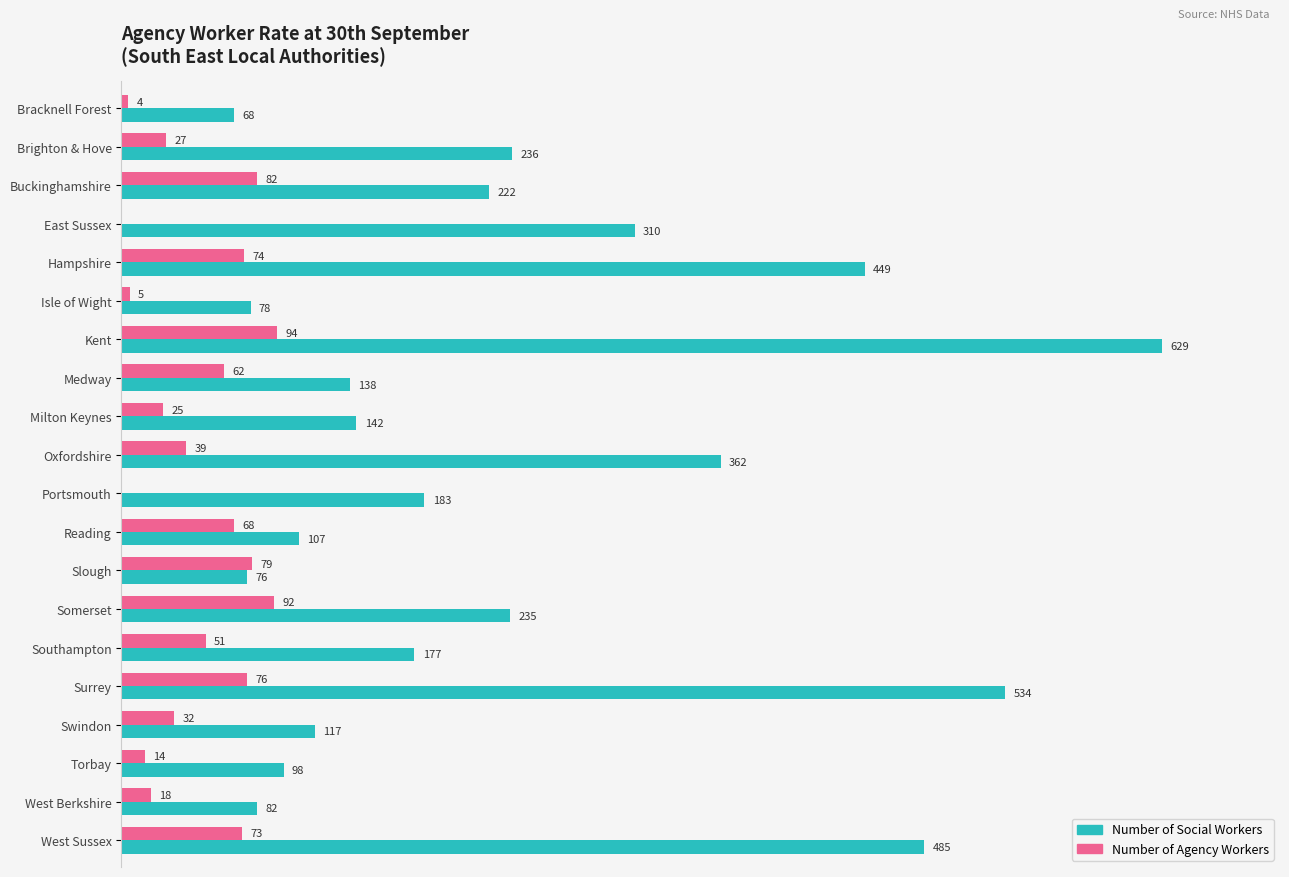

What are all the series names shown in the legend?

Number of Social Workers, Number of Agency Workers